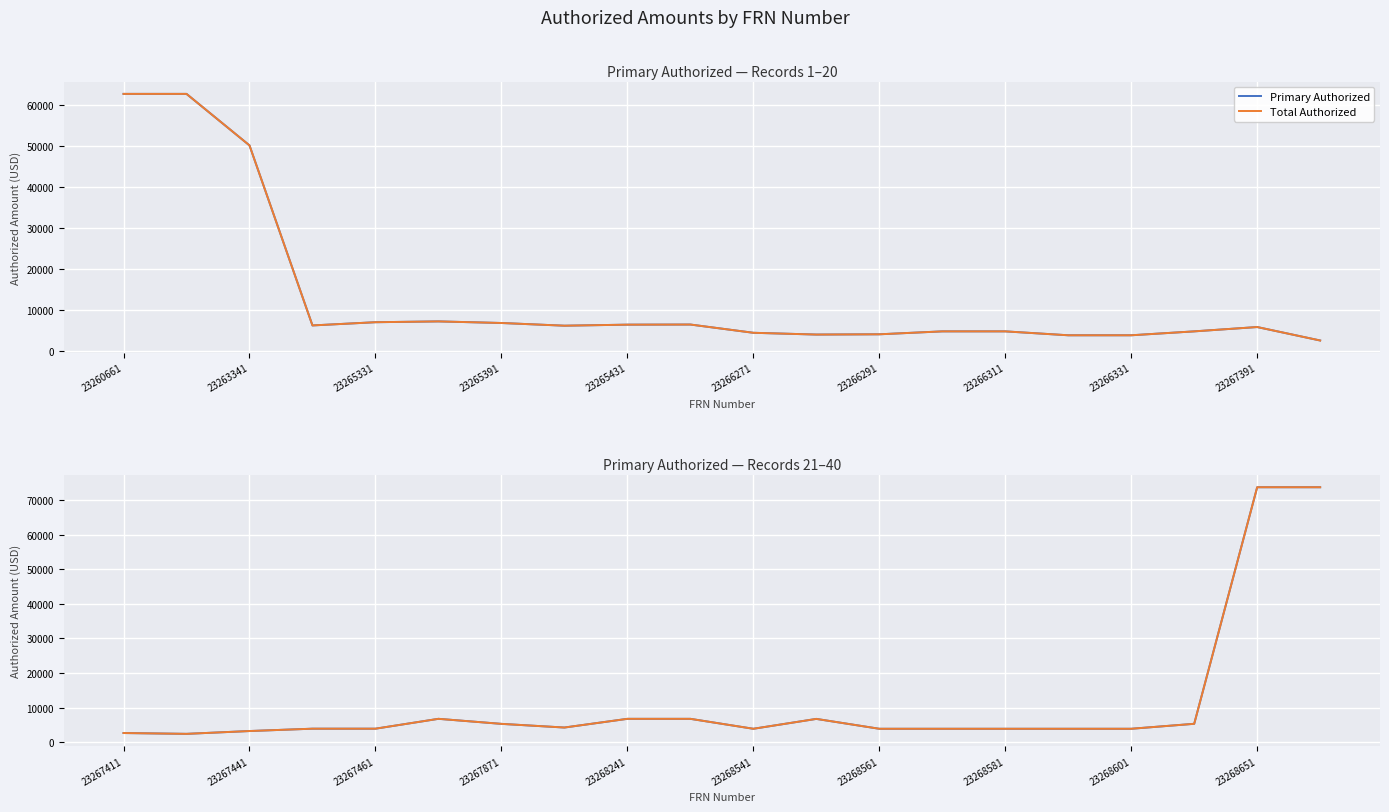

True or false: Total Authorized and Primary Authorized intersect in this chart.

False